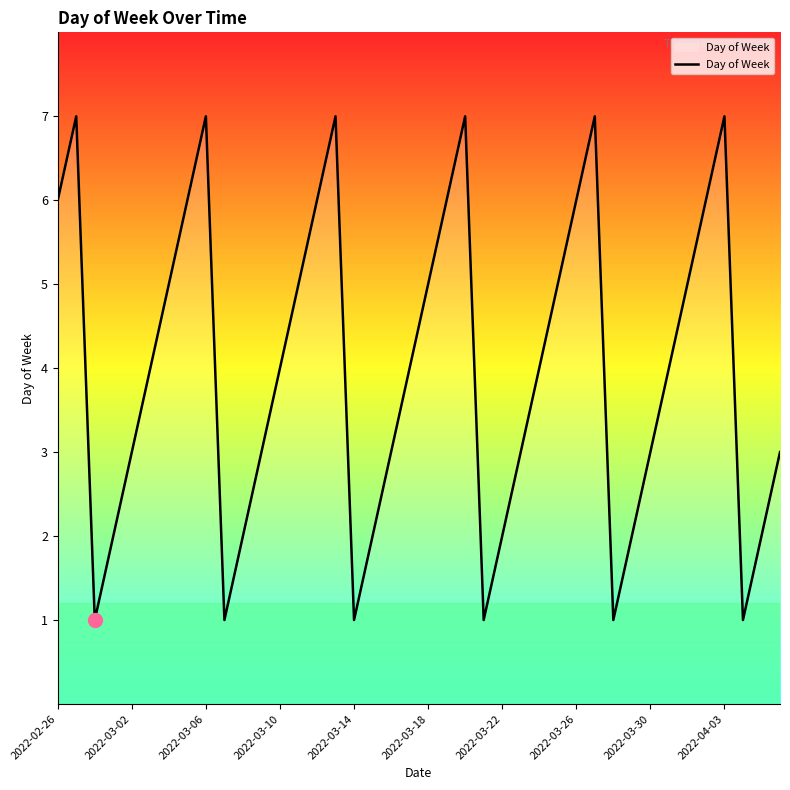

What is the maximum value shown in the chart?

7